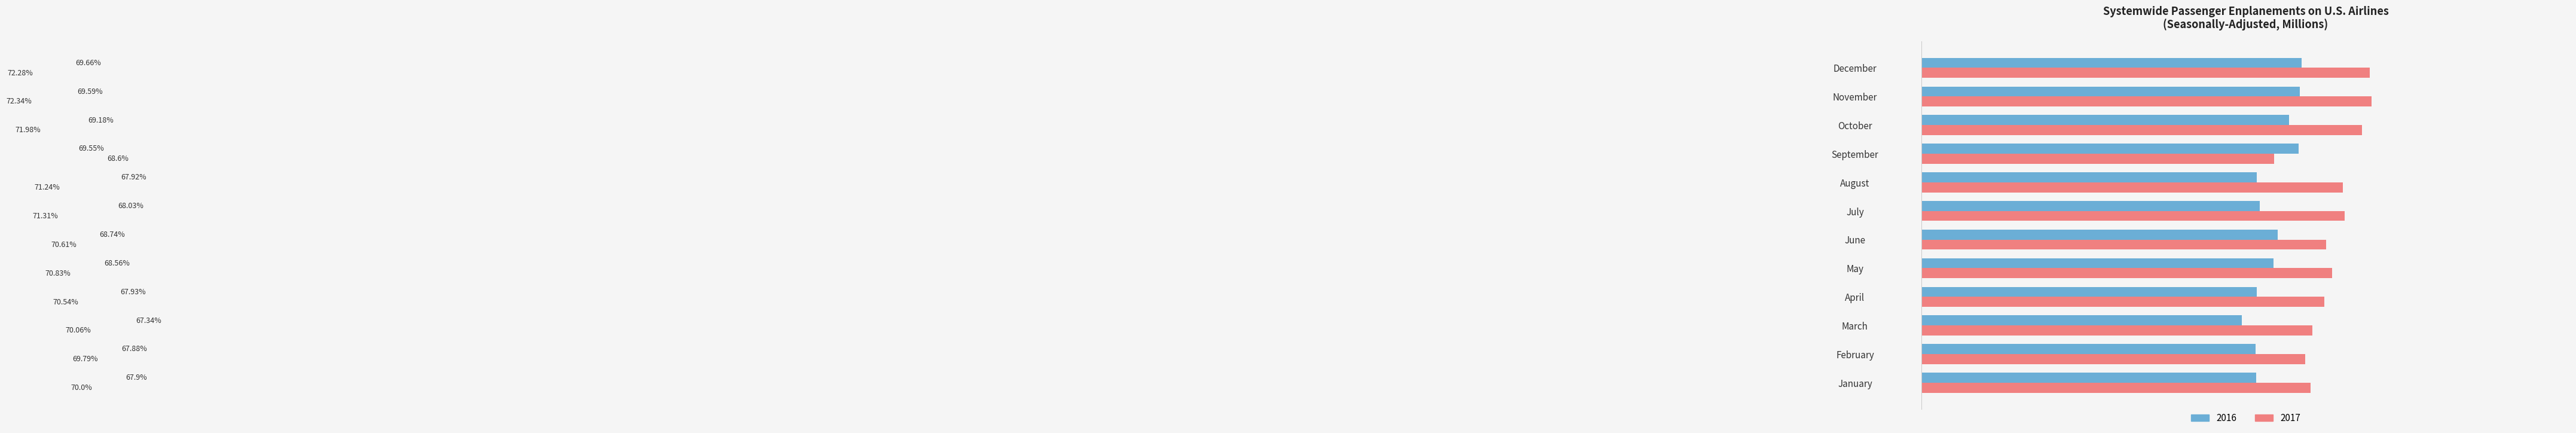

What are all the series names shown in the legend?

2016, 2017